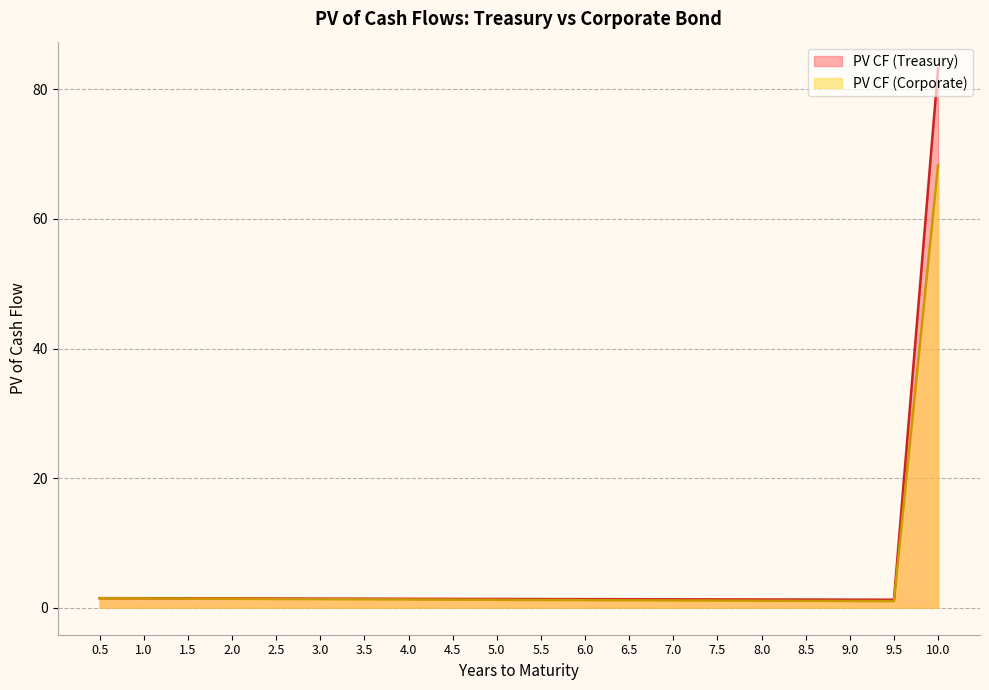

At 2.5, list the series in order from smallest to largest.

PV CF (Corporate), PV CF (Treasury)